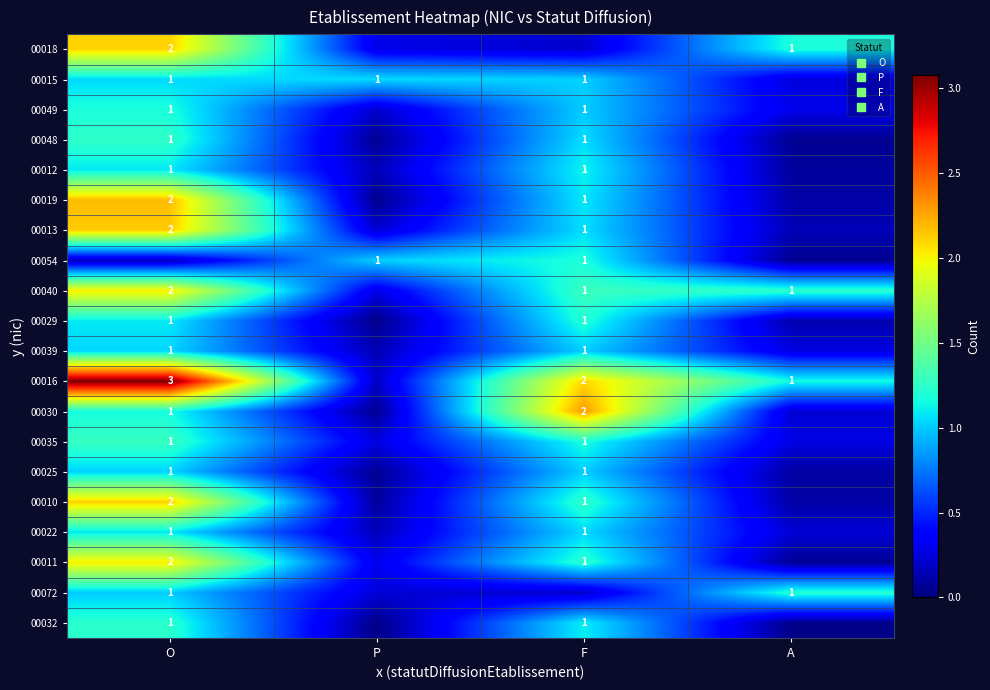

Which has a higher value, O or A?

O